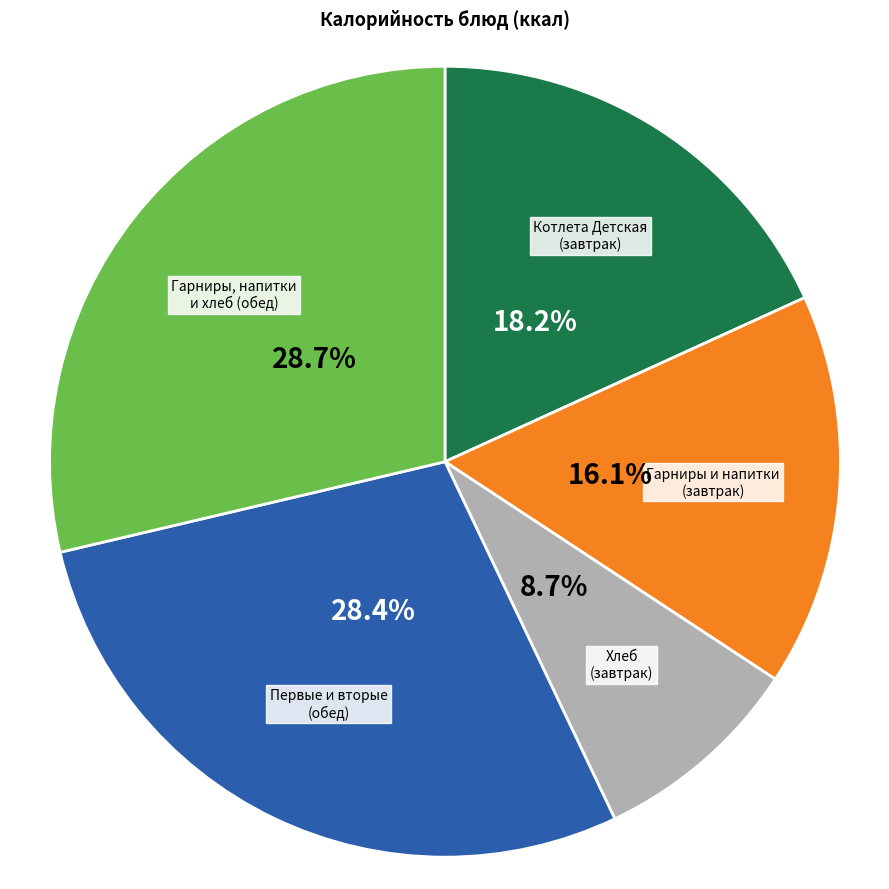

Is there any slice that represents more than half of the pie?

No